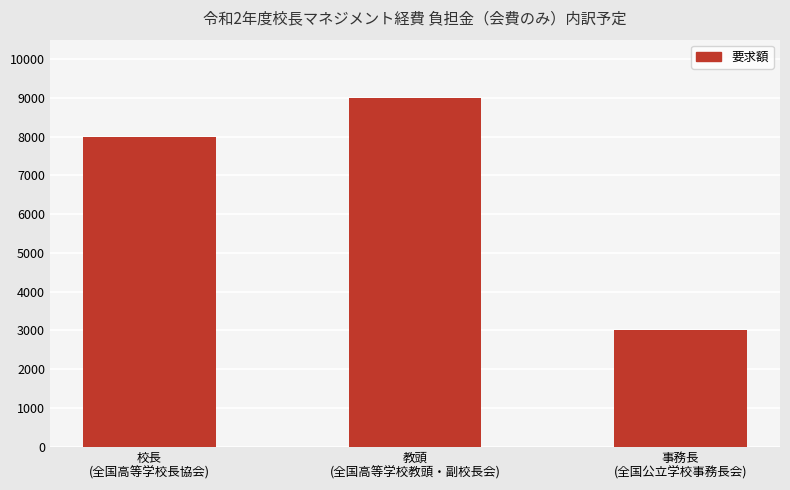

What is the approximate value at 事務長
(全国公立学校事務長会), to the nearest 10?

3000